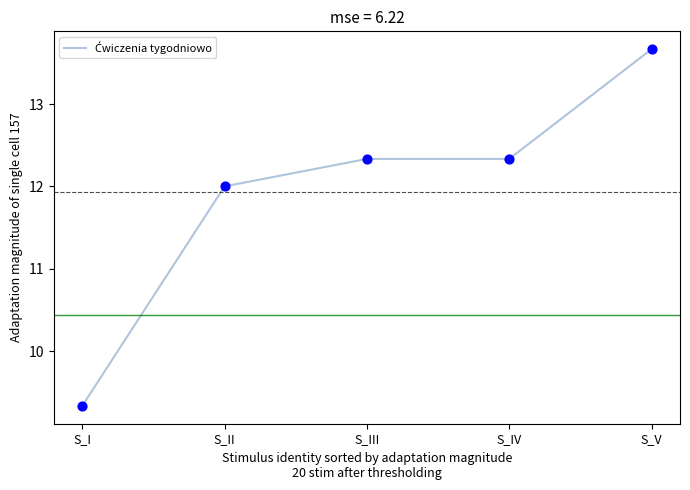

Approximately how many times larger is the value at S_II compared to S_V?

0.9